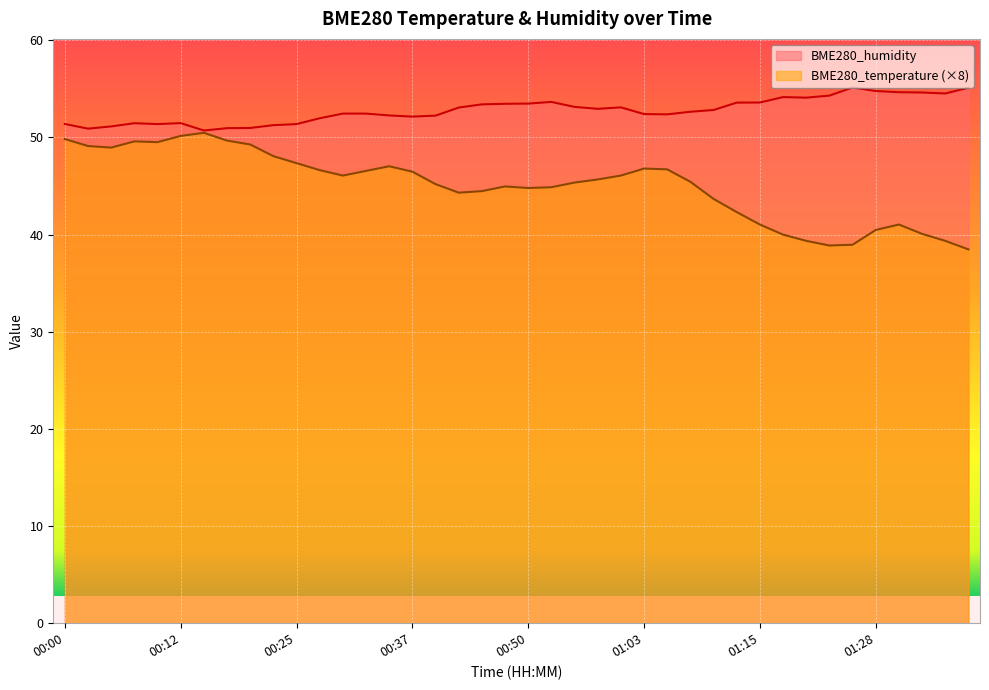

True or false: BME280_temperature and BME280_humidity cross at least once.

False